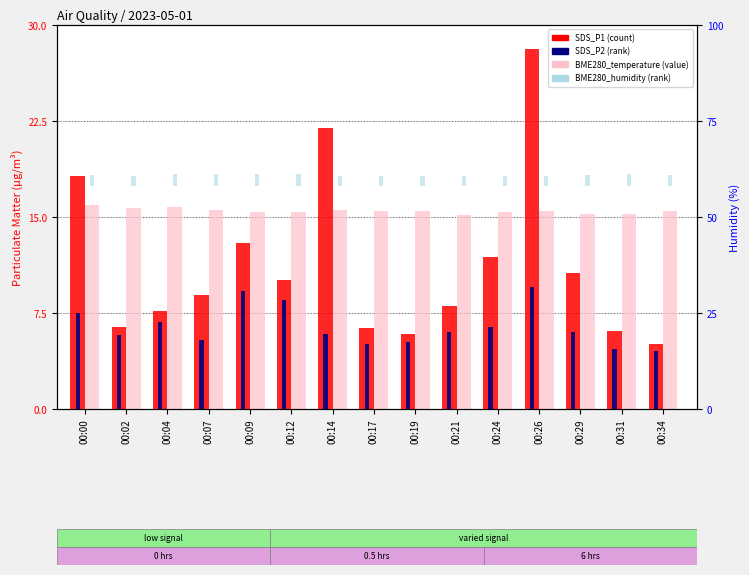

What is the difference between the maximum and minimum values in the SDS_P1 series?

23.1